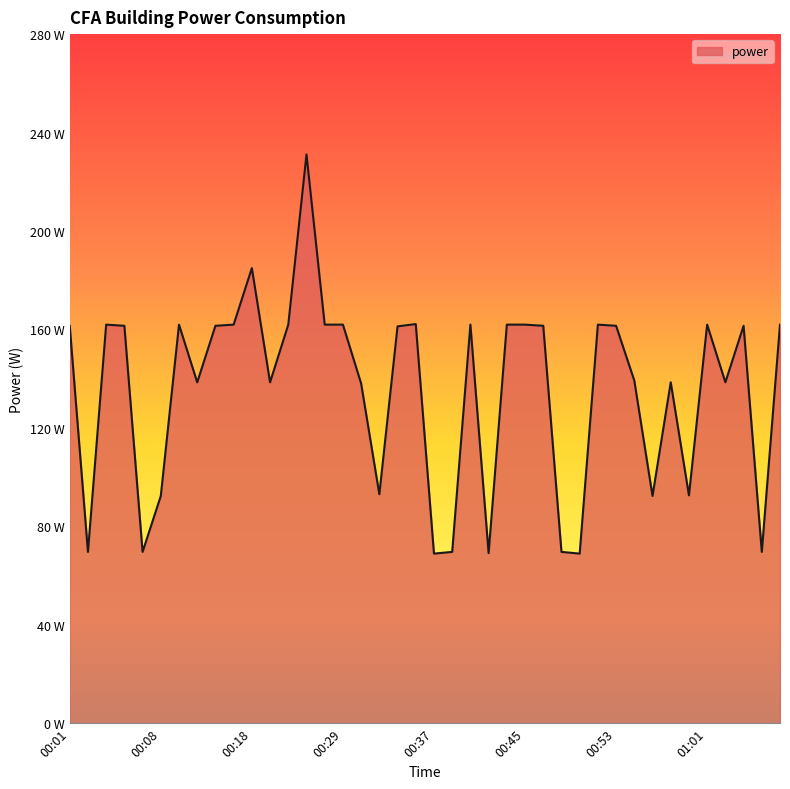

Does the chart display data point markers on the line(s)?

No